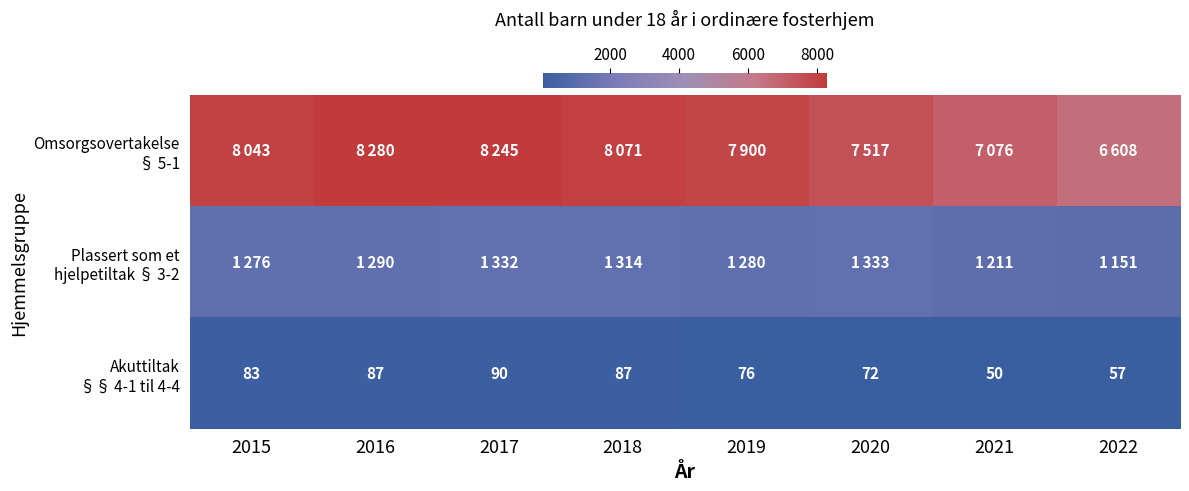

Where is Plassert som et hjelpetiltak § 3-2 nearest to the value 1242?

2021